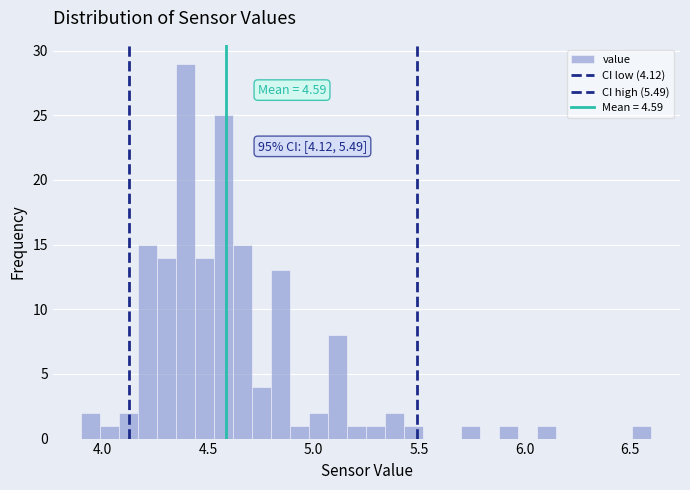

Read against the x-axis, roughly where is the centre of the tallest bar?

4.40